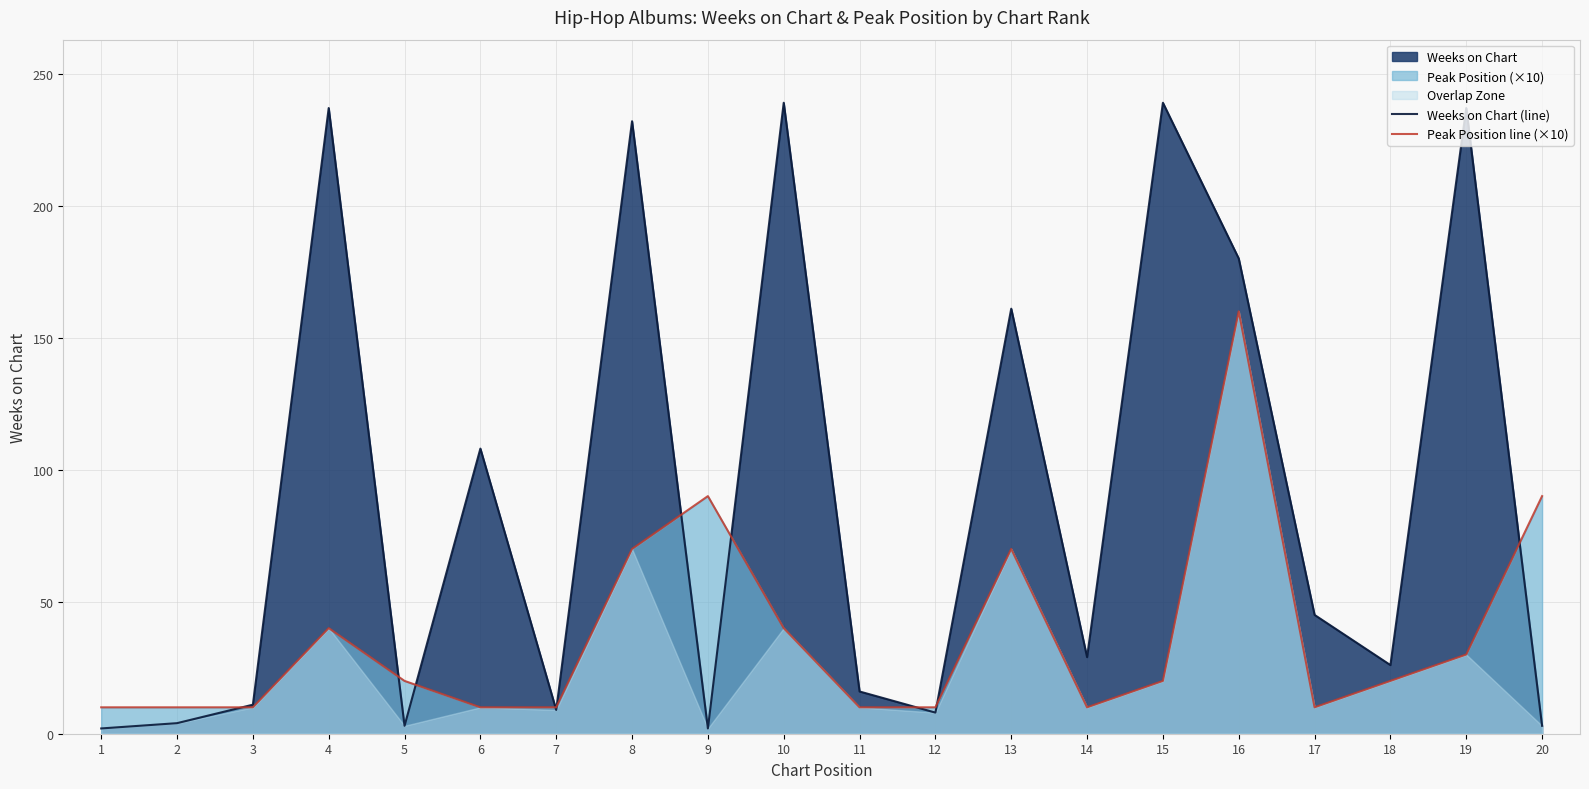

Reading left to right, list all the values displayed in this chart.

Weeks on Chart (line): 1=2	2=4	3=11	4=237	5=3	6=108	7=9	8=232	9=2	10=239	11=16	12=8	13=161	14=29	15=239	16=180	17=45	18=26	19=237	20=3
Peak Position line (×10): 1=10	2=10	3=10	4=40	5=20	6=10	7=10	8=70	9=90	10=40	11=10	12=10	13=70	14=10	15=20	16=160	17=10	18=20	19=30	20=90